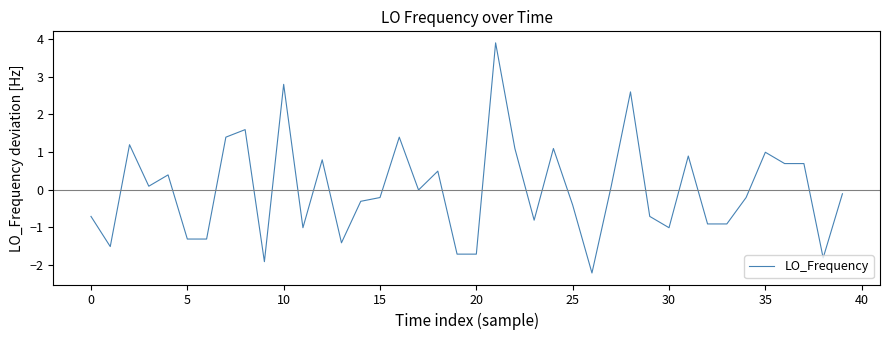

Does the chart display data point markers on the line(s)?

No